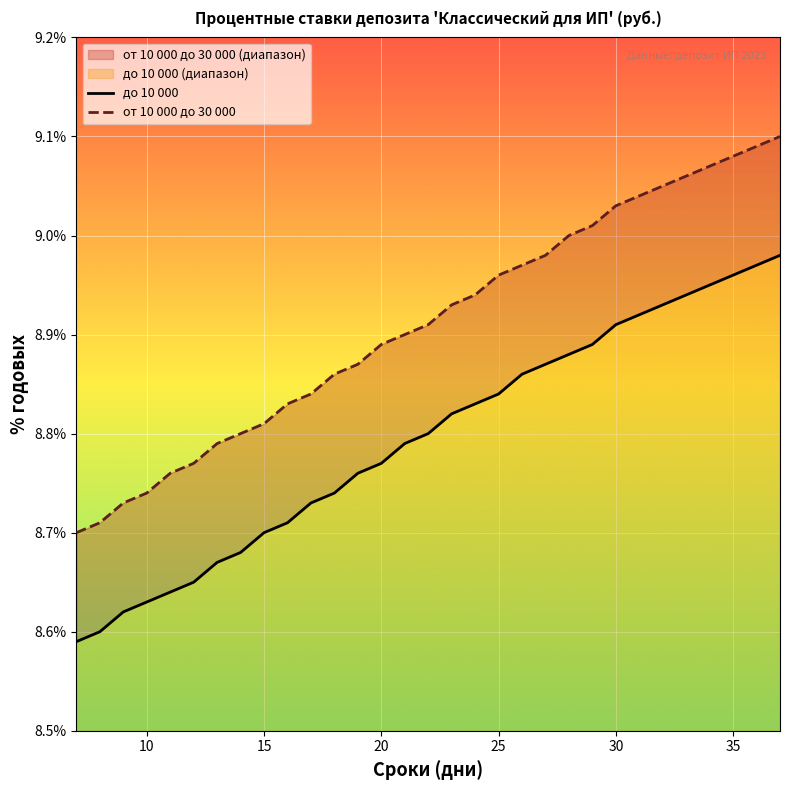

Is the value of от 10 000 до 30 000 at 14 greater than the value of до 10 000 at 40?

Yes